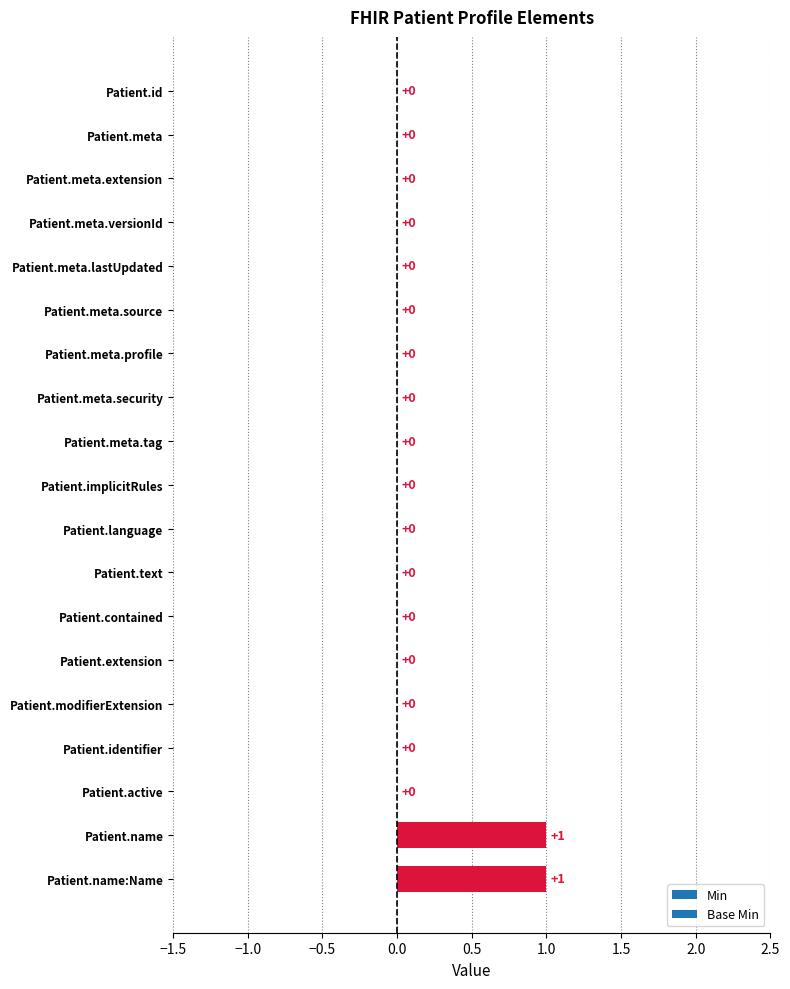

How many values are between 0 and 1?

19